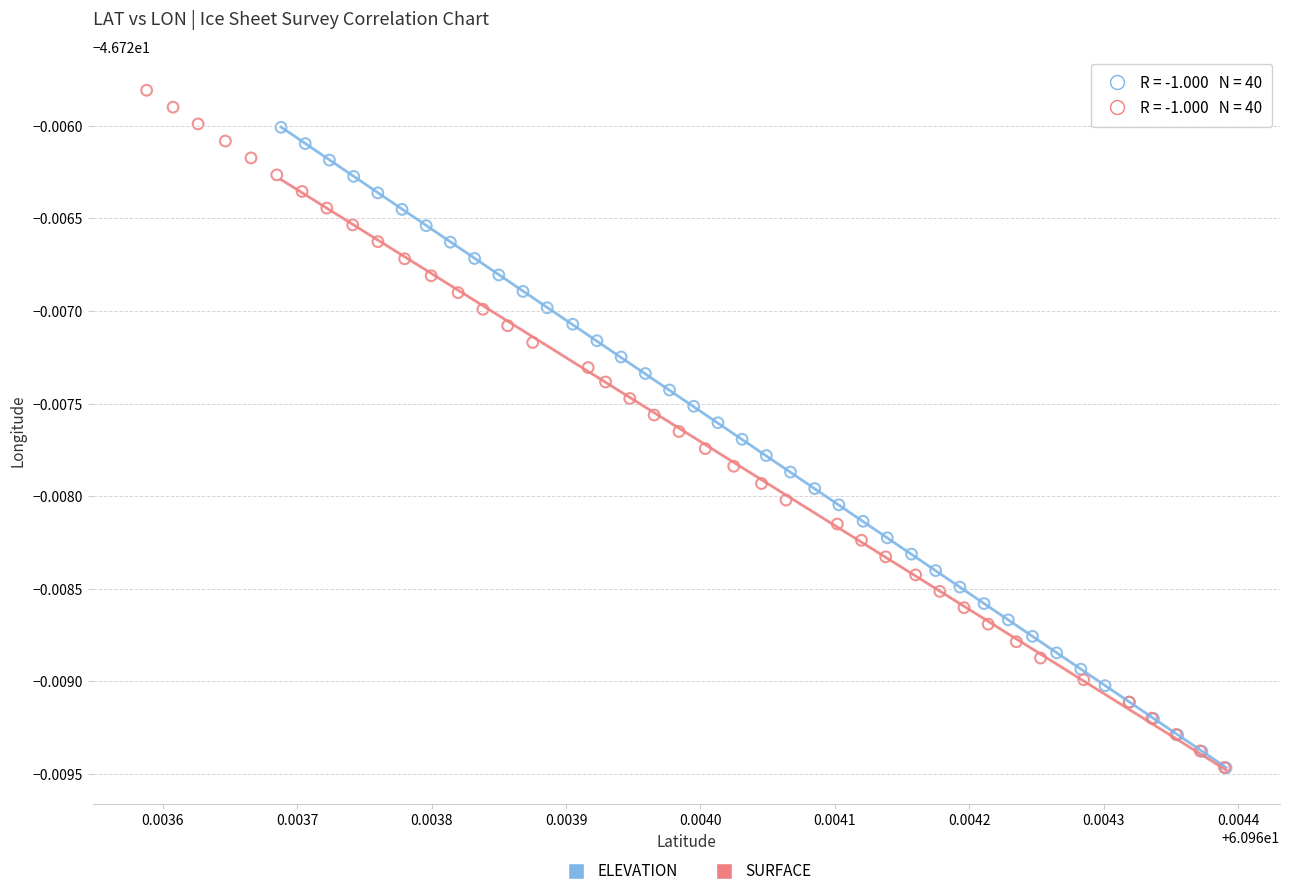

What are all the series names shown in the legend?

ELEVATION, SURFACE